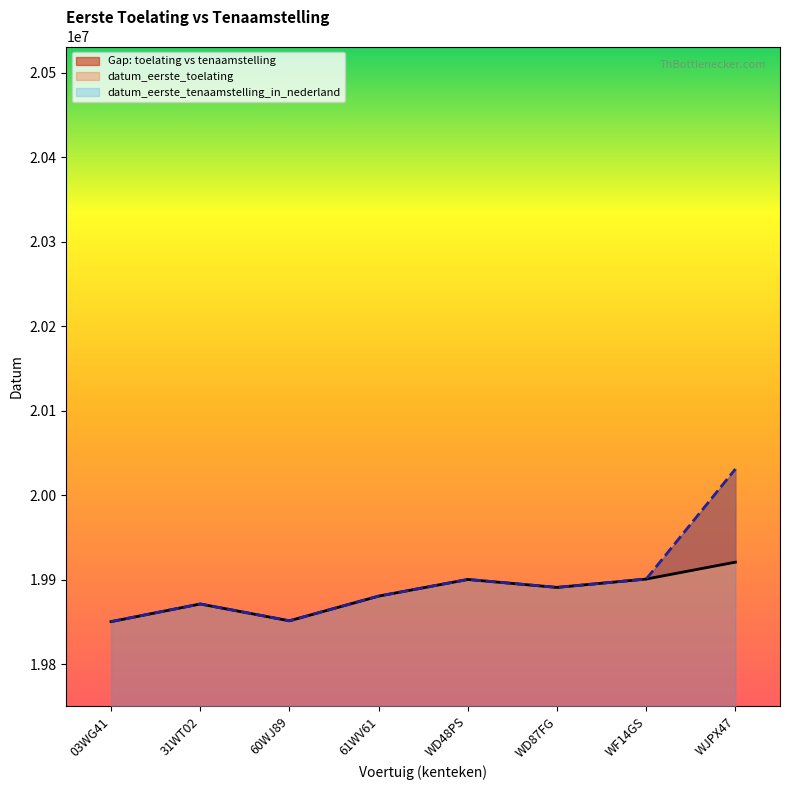

At 03WG41, list the series in order from largest to smallest.

datum_eerste_toelating, datum_eerste_tenaamstelling_in_nederland